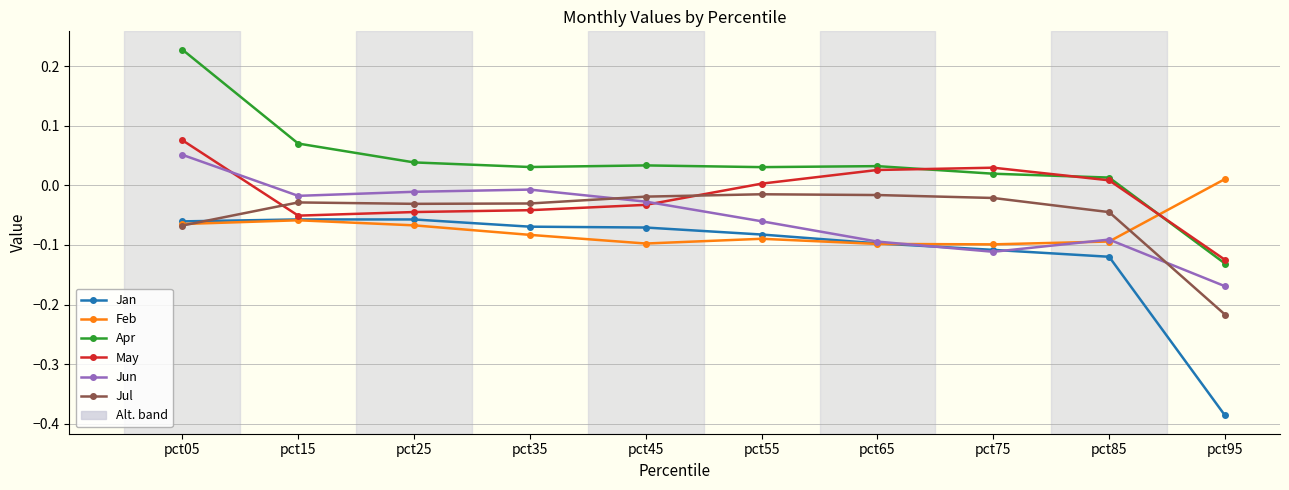

At which category does the chart reach its peak across all series?

pct05